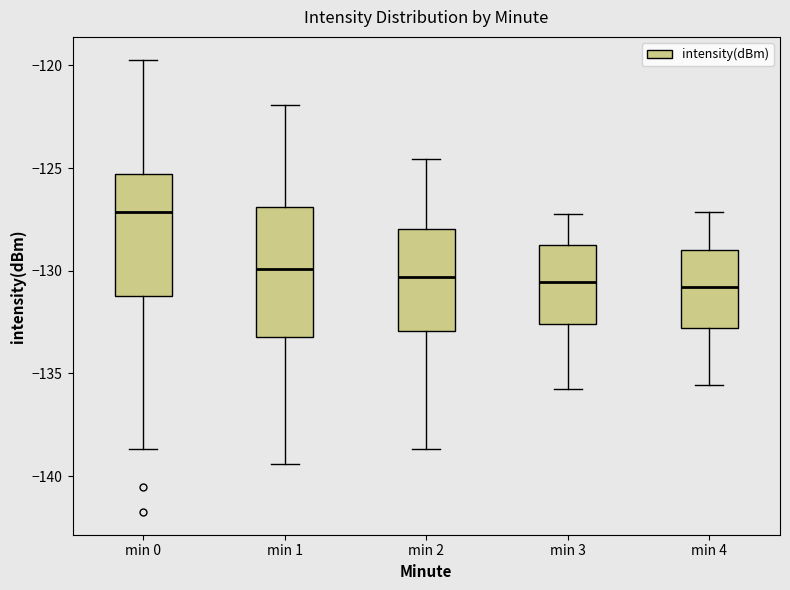

Reading left to right, transcribe this box plot: for each box, give where its median line is, the range the box spans, and where its two whiskers end, as read against the y-axis. The values are not printed on the chart, so give them approximately, as read against the axis.

min 0: median -127.0, box -131.0 to -125.5, whiskers -138.5 to -119.5
min 1: median -130.0, box -133.0 to -127.0, whiskers -139.5 to -122.0
min 2: median -130.5, box -133.0 to -128.0, whiskers -138.5 to -124.5
min 3: median -130.5, box -132.5 to -128.5, whiskers -136.0 to -127.0
min 4: median -131.0, box -133.0 to -129.0, whiskers -135.5 to -127.0